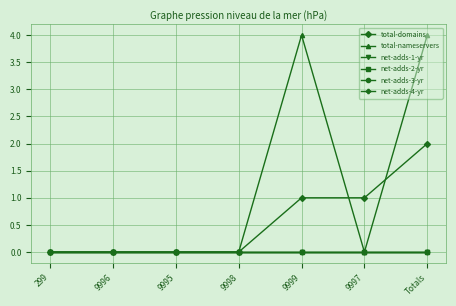

Between 9995 and 9999, which is larger?

9999